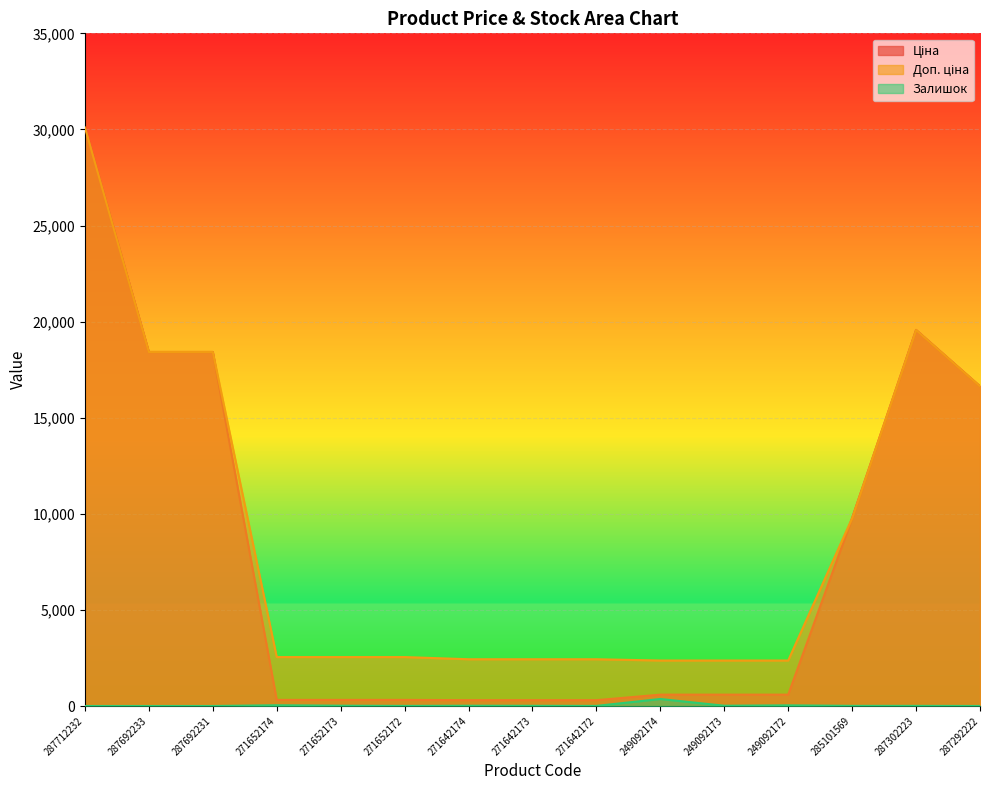

At which category is the sum across all series the highest?

287712232